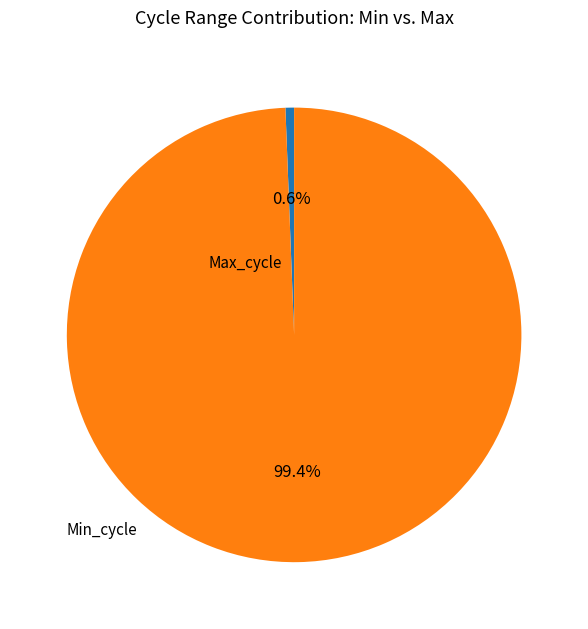

Is the sum of Min_cycle and Max_cycle greater than half?

Yes